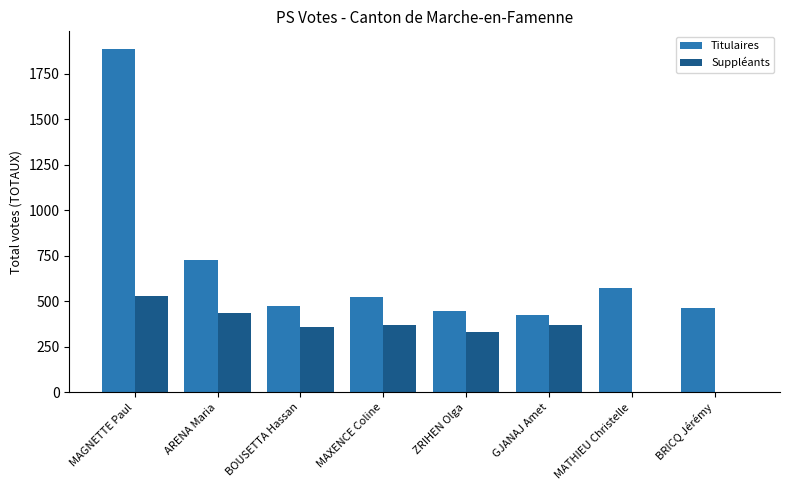

How many groups of bars are there?

8